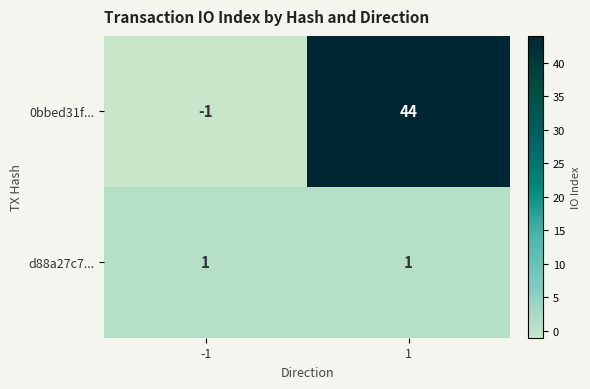

What is the greatest value displayed?

44